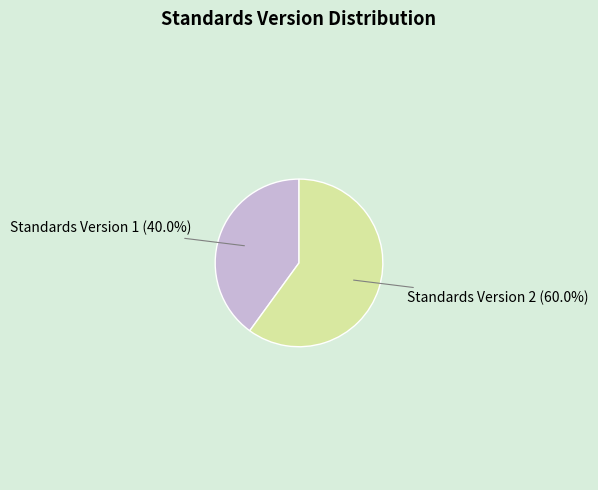

Which slice is the largest?

Standards Version 2